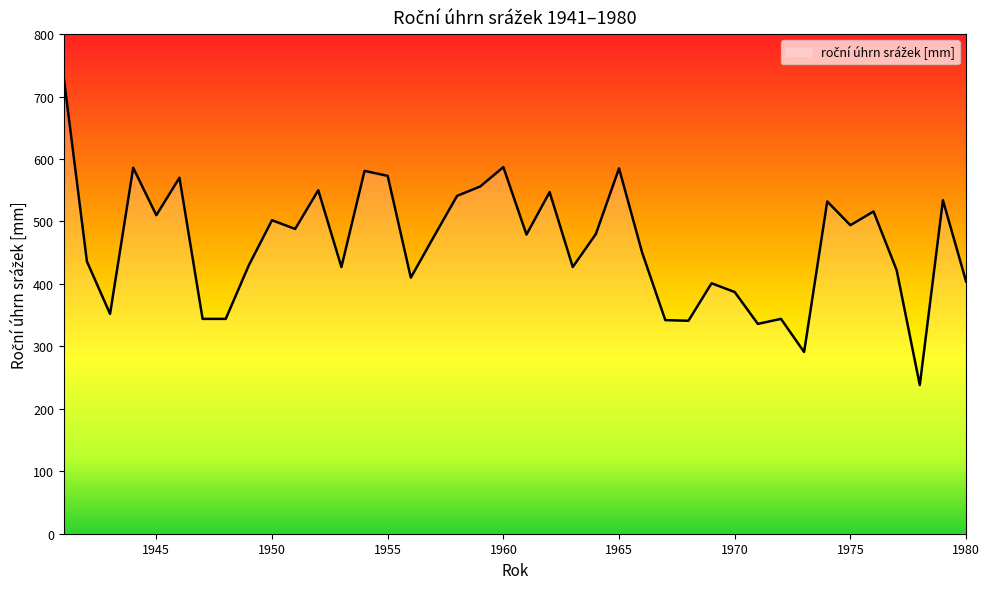

What is the maximum value shown in the chart?

730